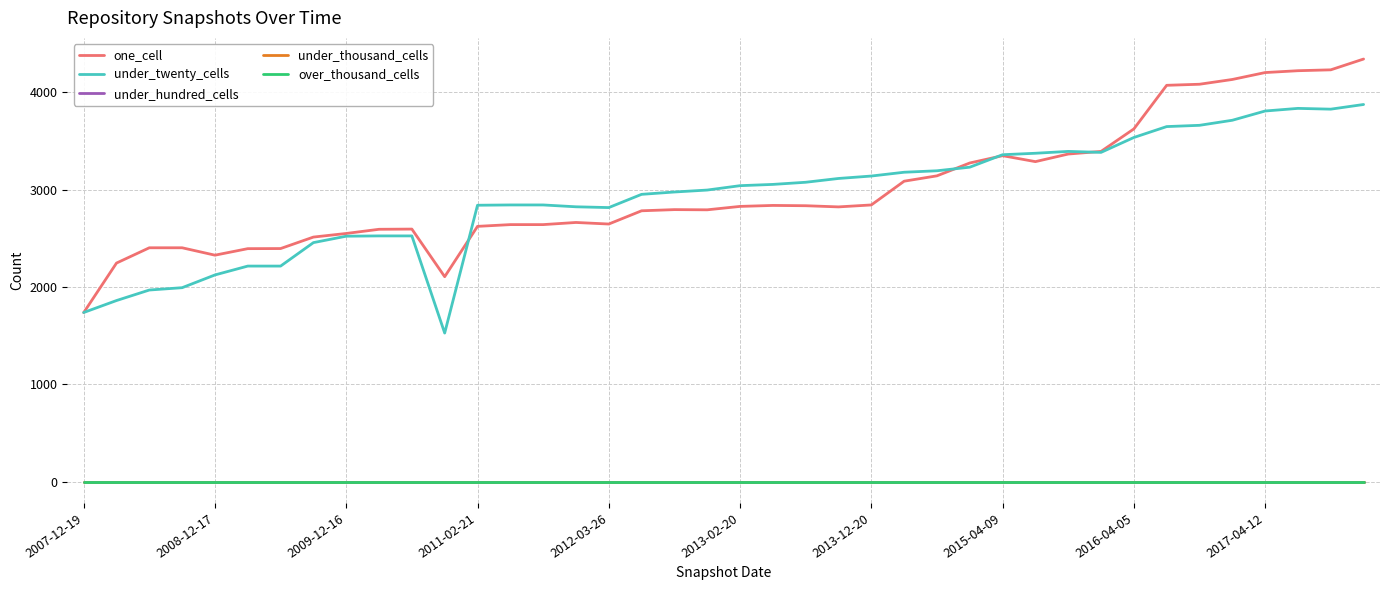

How many intersections are there between under_twenty_cells and one_cell?

5